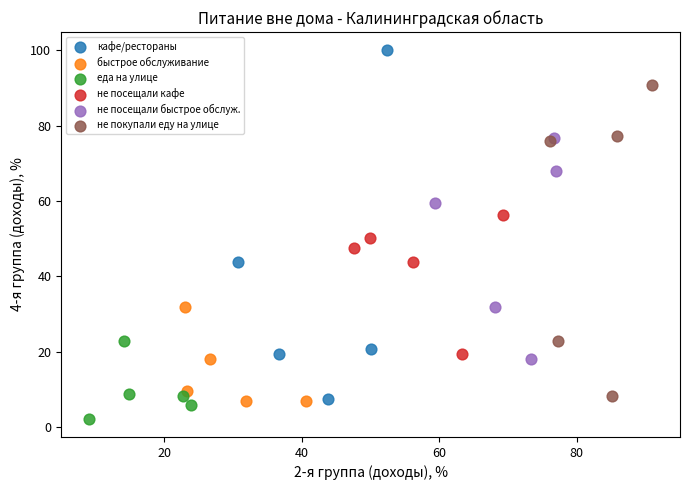

Which series contains the highest Y value?

кафе/рестораны